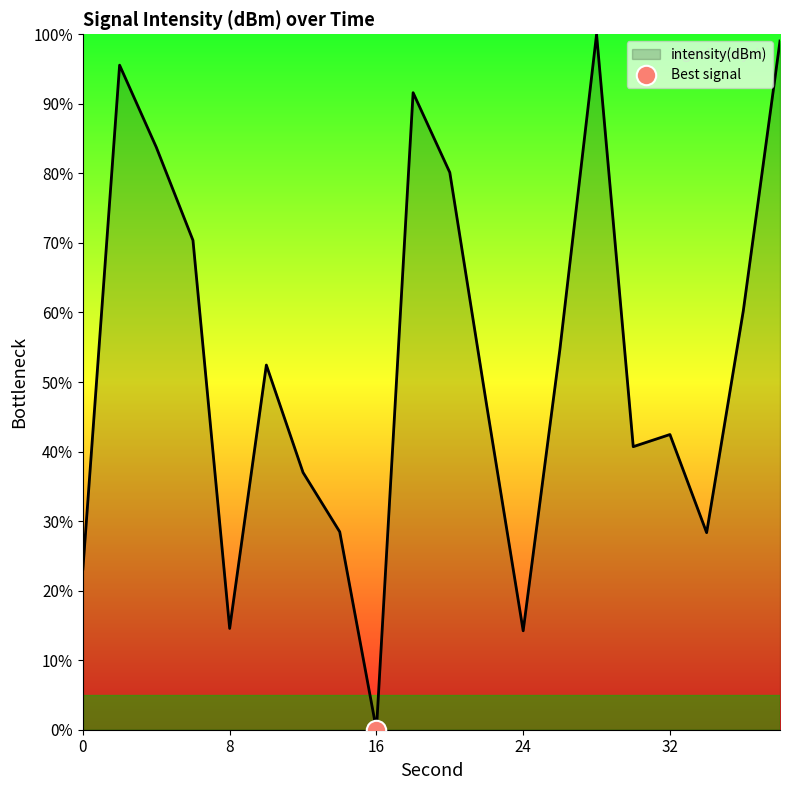

What is the change in value from 4 to 30?

-43.1